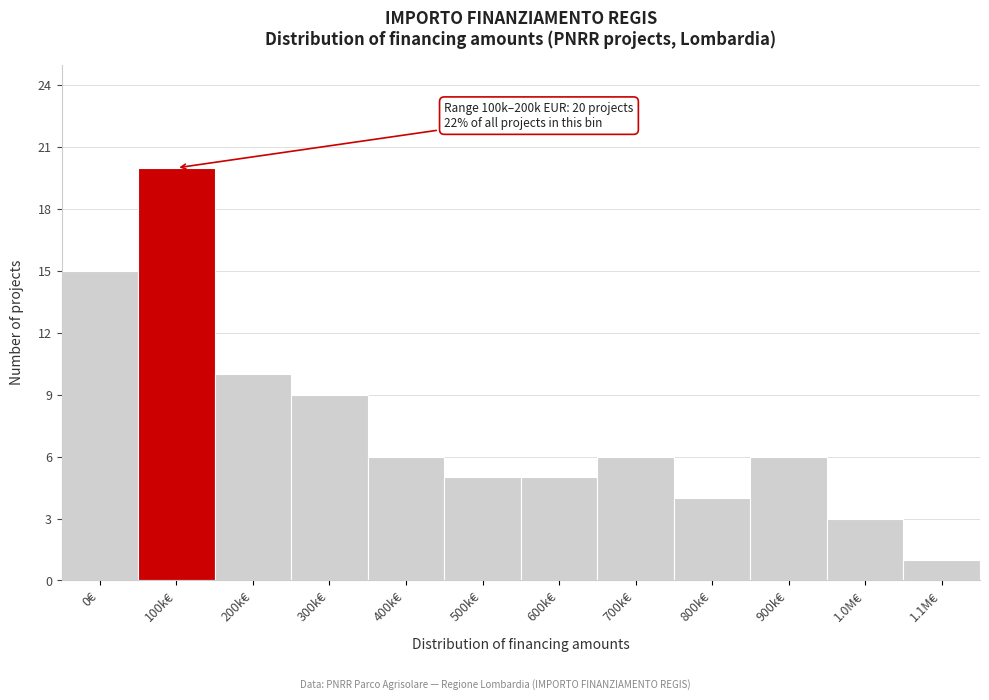

Reading left to right, extract all data points from this chart.

0€=15	100k€=20	200k€=10	300k€=9	400k€=6	500k€=5	600k€=5	700k€=6	800k€=4	900k€=6	1.0M€=3	1.1M€=1